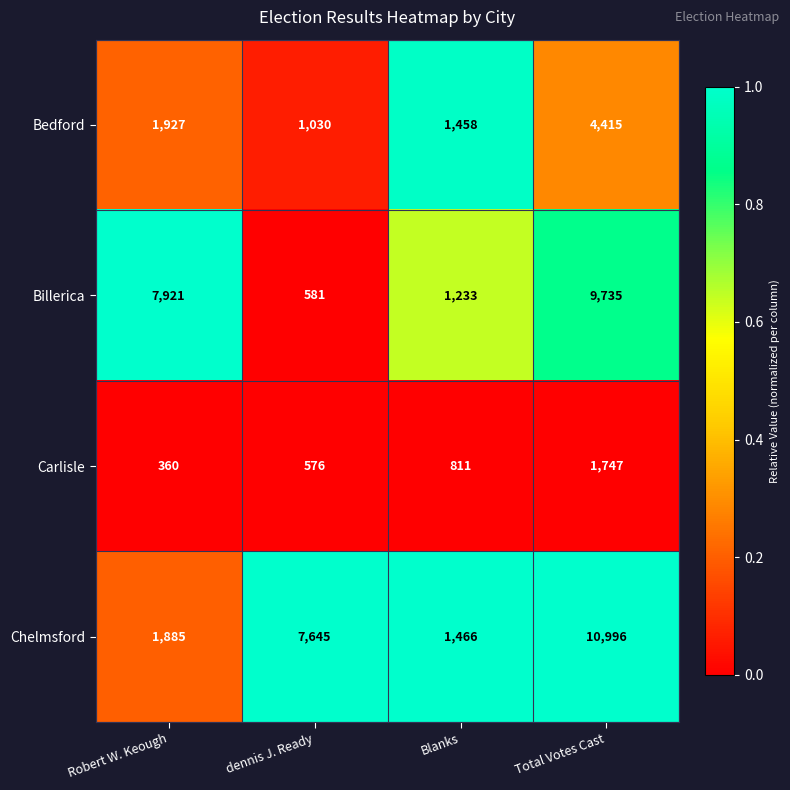

Reading right to left, transcribe all the data shown in this chart.

Bedford: Total Votes Cast=4415	Blanks=1458	dennis J. Ready=1030	Robert W. Keough=1927
Billerica: Total Votes Cast=9735	Blanks=1233	dennis J. Ready=581	Robert W. Keough=7921
Carlisle: Total Votes Cast=1747	Blanks=811	dennis J. Ready=576	Robert W. Keough=360
Chelmsford: Total Votes Cast=10996	Blanks=1466	dennis J. Ready=7645	Robert W. Keough=1885